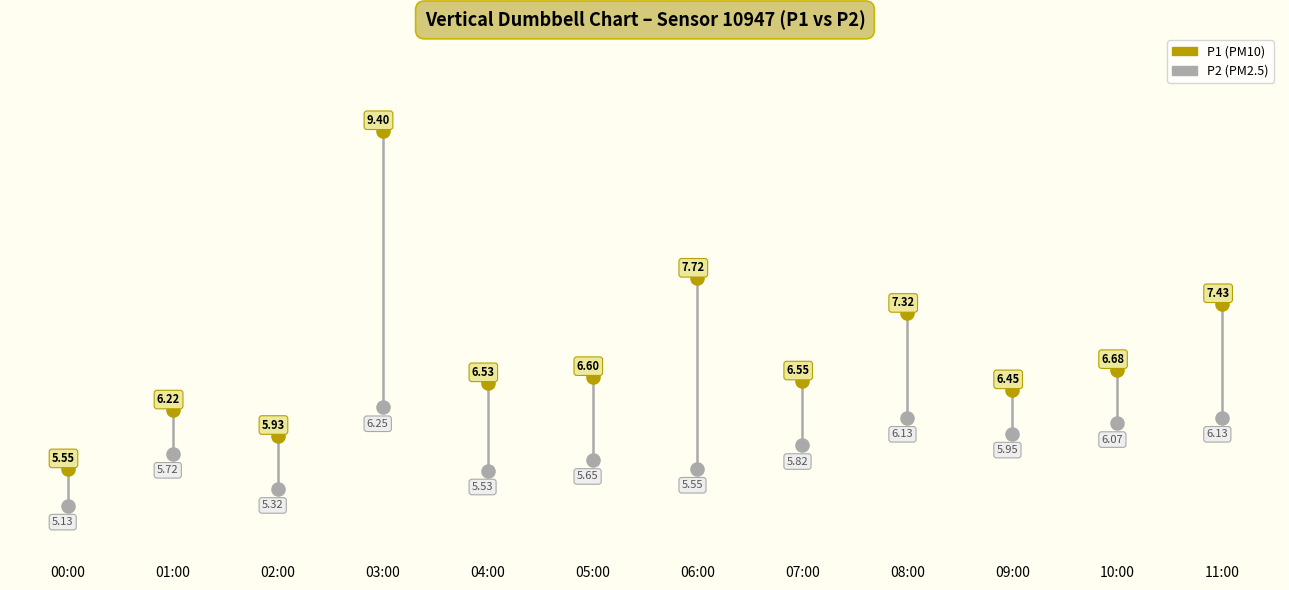

Across all data points, what is the range of Y values (max minus min)?

4.3